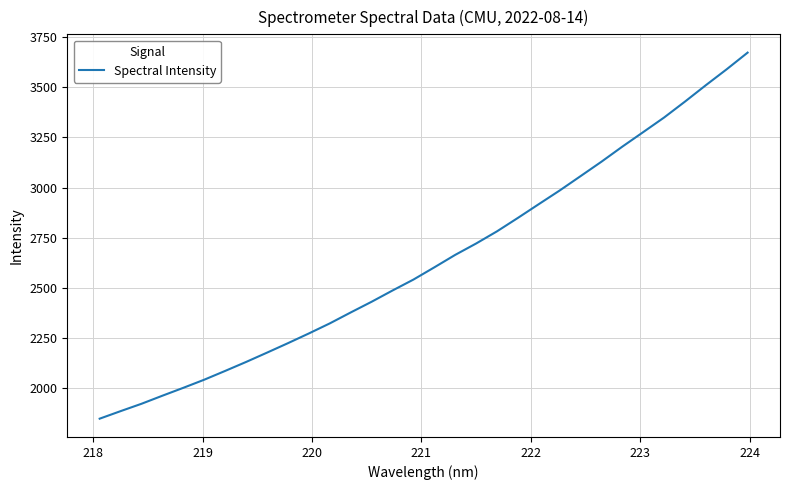

What is the smallest value displayed?

1848.7